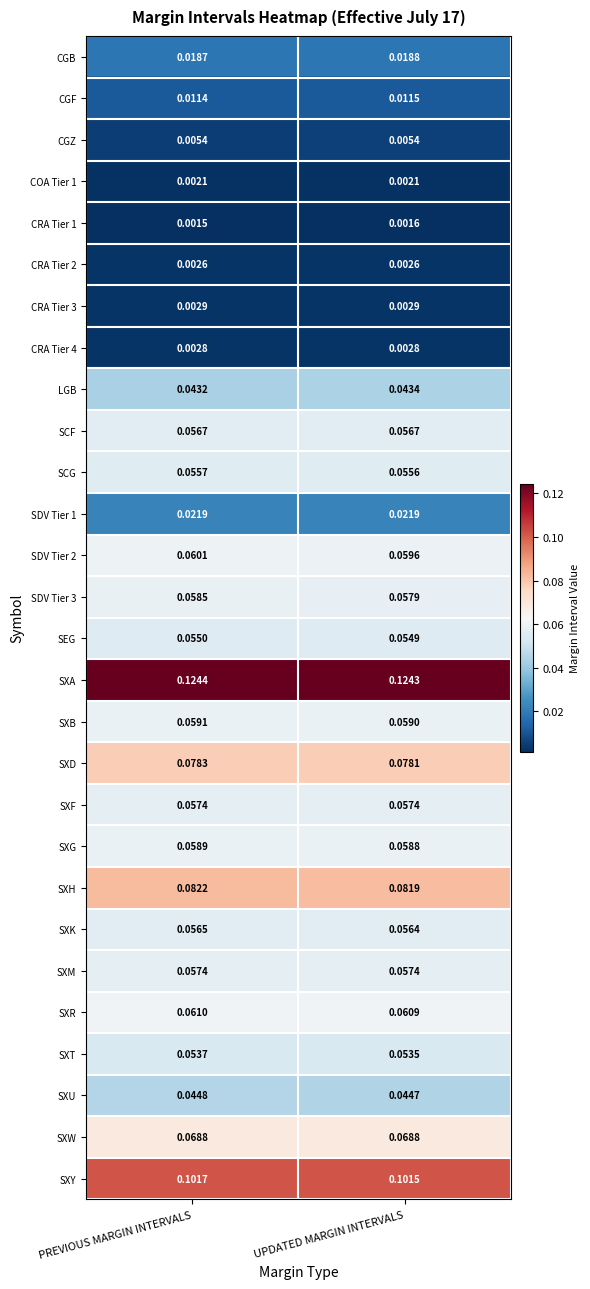

At which category does the chart reach its peak across all series?

PREVIOUS MARGIN INTERVALS